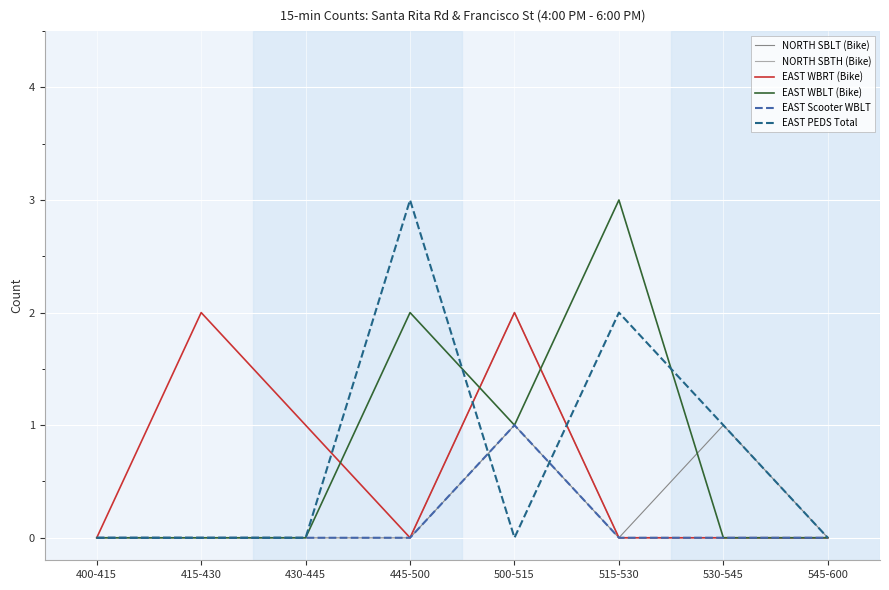

Is the value of NORTH SBTH (Bike) at 515-530 greater than the value of EAST WBRT (Bike) at 500-515?

No